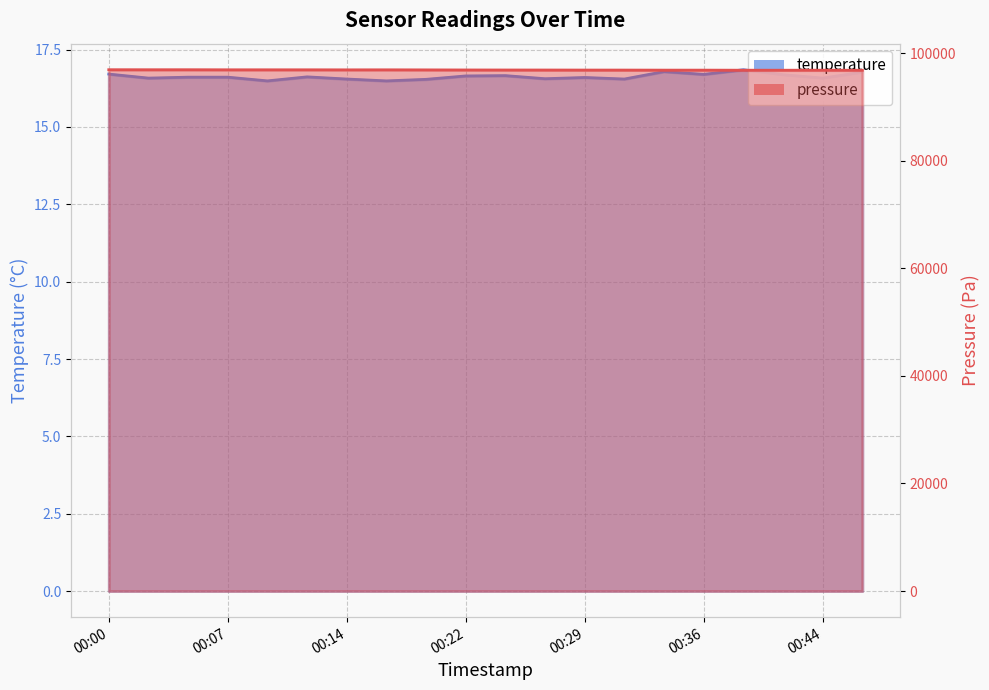

What position from the left is 2022-08-19T00:34:20?

15